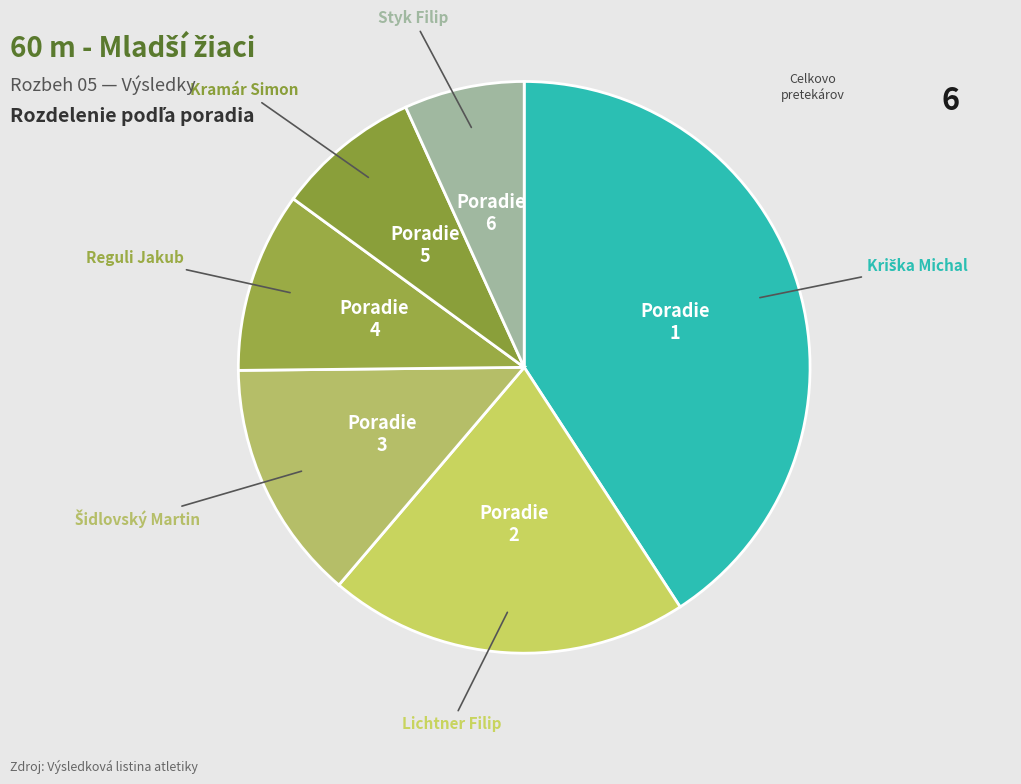

What is the smallest slice in the pie chart?

Styk Filip